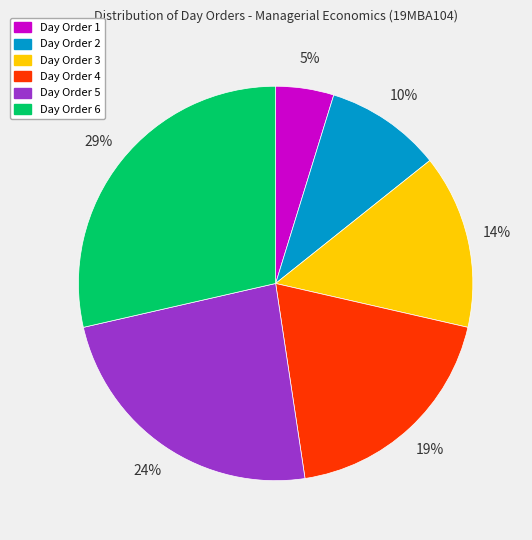

To the nearest percent, what is the average slice percentage?

17%